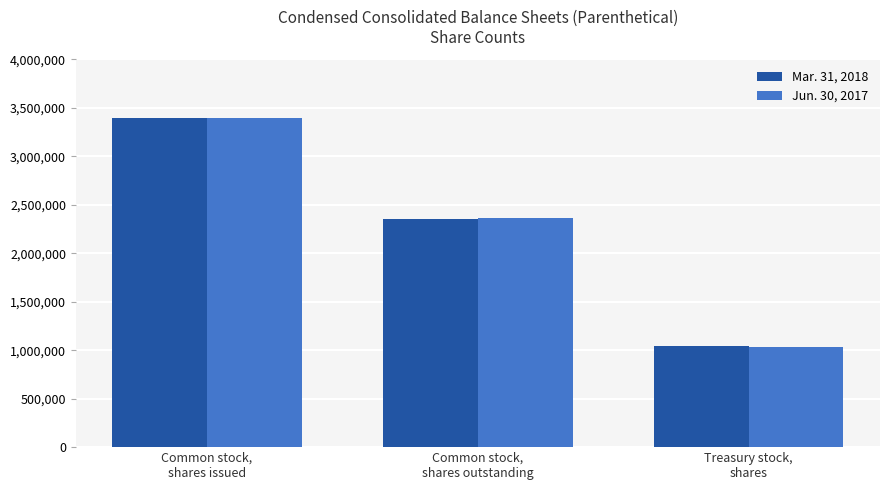

What is the average value of the Mar. 31, 2018 series?

2263744